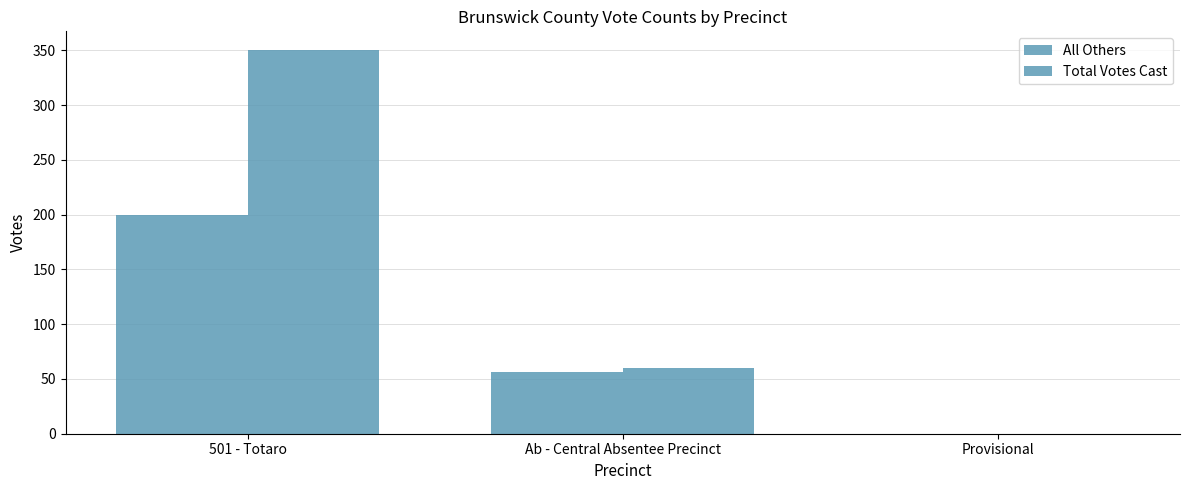

At which label is Total Votes Cast closest to 175?

Ab - Central Absentee Precinct